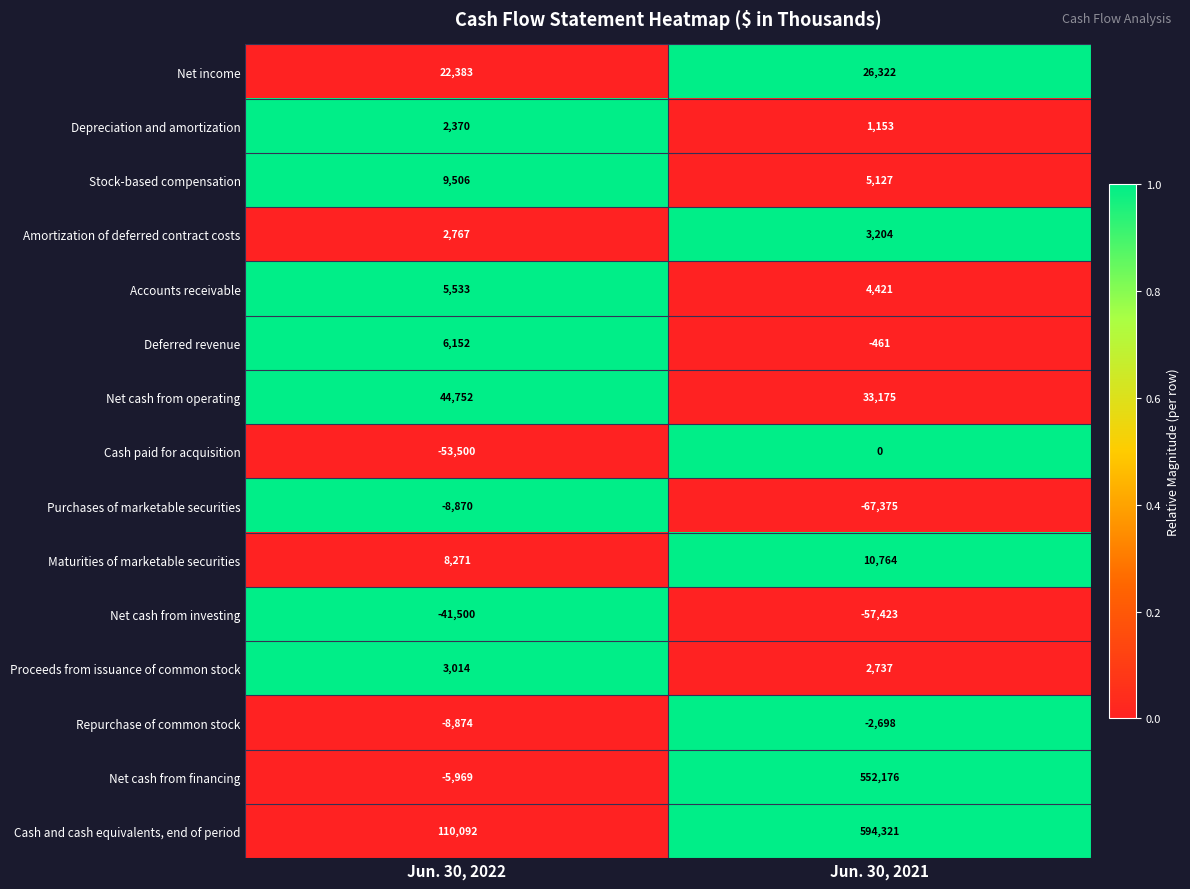

Reading left to right, extract all data points from this chart.

Net income: Jun. 30, 2022=22383	Jun. 30, 2021=26322
Depreciation and amortization: Jun. 30, 2022=2370	Jun. 30, 2021=1153
Stock-based compensation: Jun. 30, 2022=9506	Jun. 30, 2021=5127
Amortization of deferred contract costs: Jun. 30, 2022=2767	Jun. 30, 2021=3204
Accounts receivable: Jun. 30, 2022=5533	Jun. 30, 2021=4421
Deferred revenue: Jun. 30, 2022=6152	Jun. 30, 2021=-461
Net cash from operating: Jun. 30, 2022=44752	Jun. 30, 2021=33175
Cash paid for acquisition: Jun. 30, 2022=-53500	Jun. 30, 2021=0
Purchases of marketable securities: Jun. 30, 2022=-8870	Jun. 30, 2021=-67375
Maturities of marketable securities: Jun. 30, 2022=8271	Jun. 30, 2021=10764
Net cash from investing: Jun. 30, 2022=-41500	Jun. 30, 2021=-57423
Proceeds from issuance of common stock: Jun. 30, 2022=3014	Jun. 30, 2021=2737
Repurchase of common stock: Jun. 30, 2022=-8874	Jun. 30, 2021=-2698
Net cash from financing: Jun. 30, 2022=-5969	Jun. 30, 2021=552176
Cash and cash equivalents, end of period: Jun. 30, 2022=110092	Jun. 30, 2021=594321